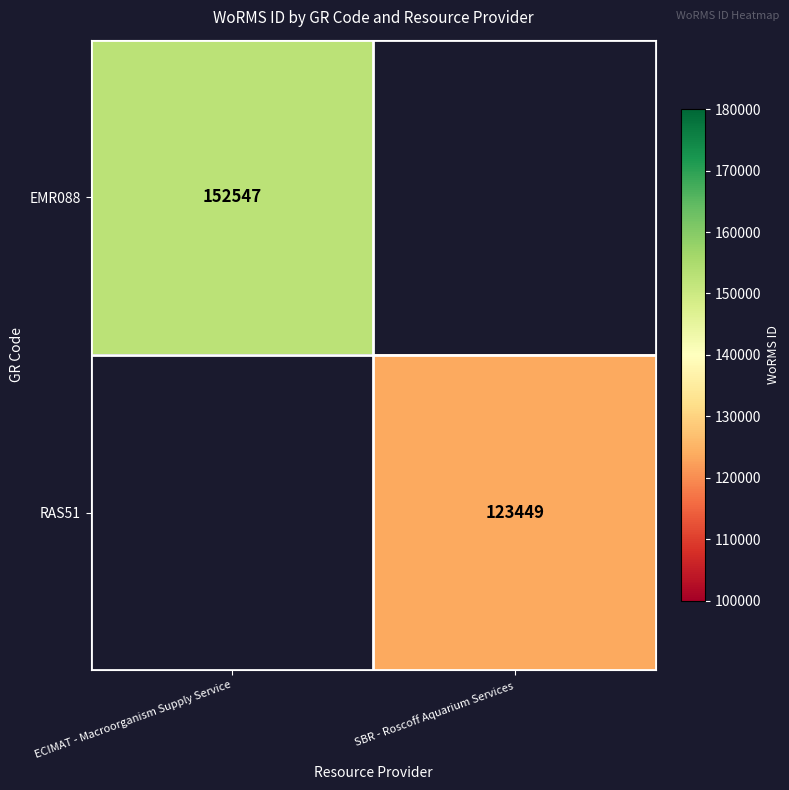

True or false: RAS51 has a value of 221594 at SBR - Roscoff Aquarium Services.

False